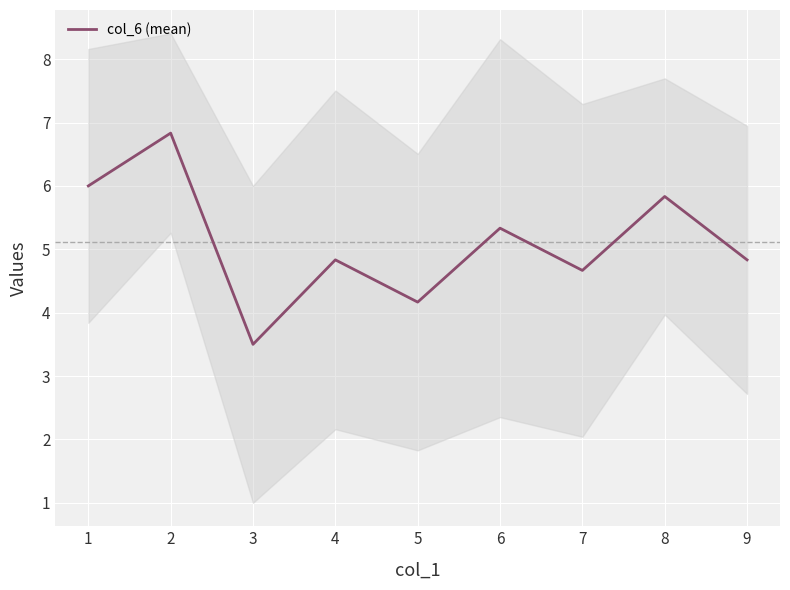

True or false: col_6 (mean) has a value of 5.3 at 6.

True